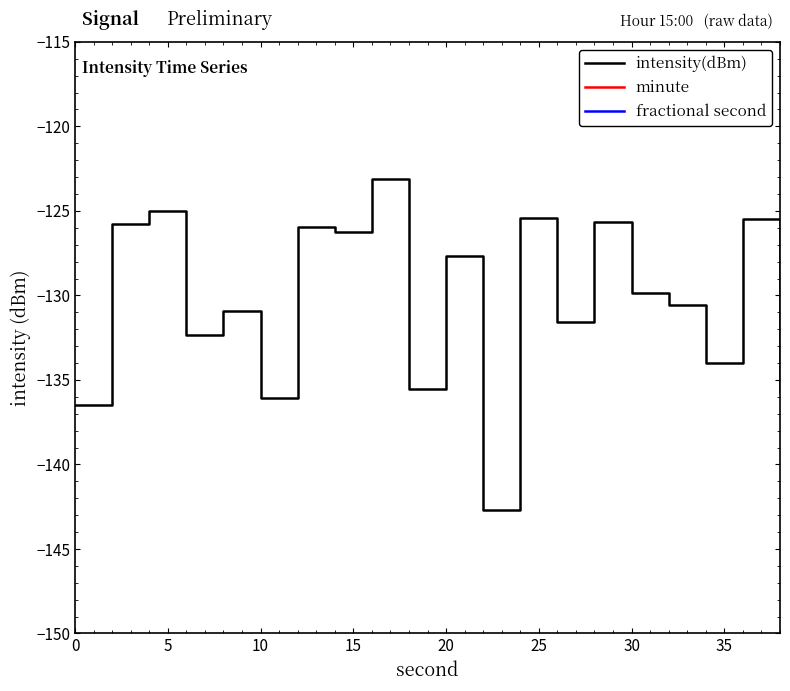

Is it true that intensity(dBm) equals -127.7 at 20?

True